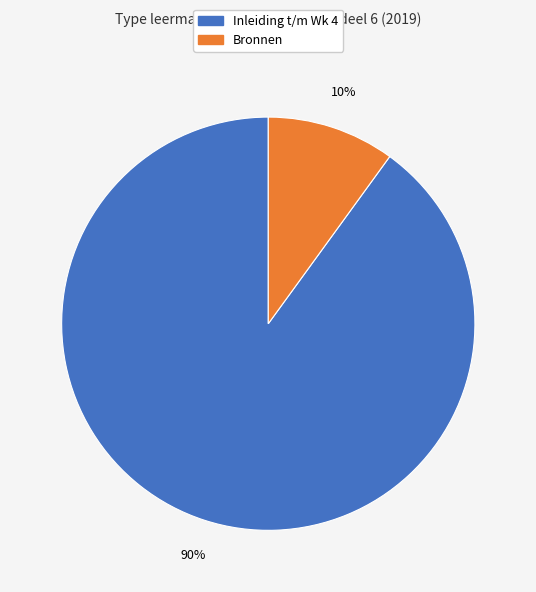

To the nearest percent, what percentage of the pie is Inleiding t/m Wk 4?

90%